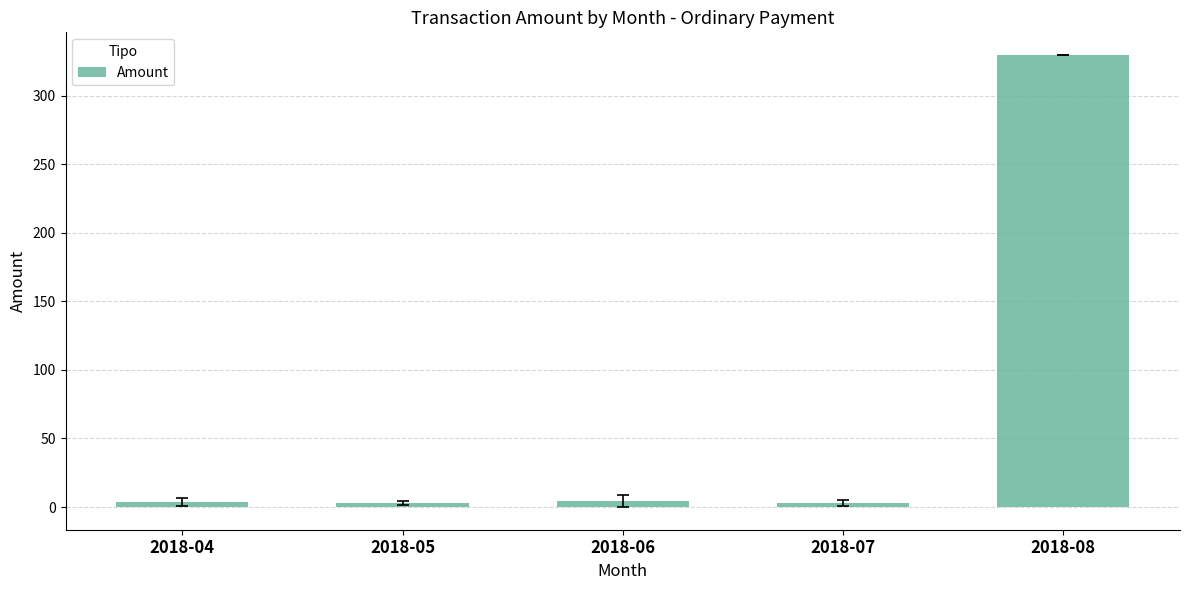

At which label does the data first exceed 3?

2018-04